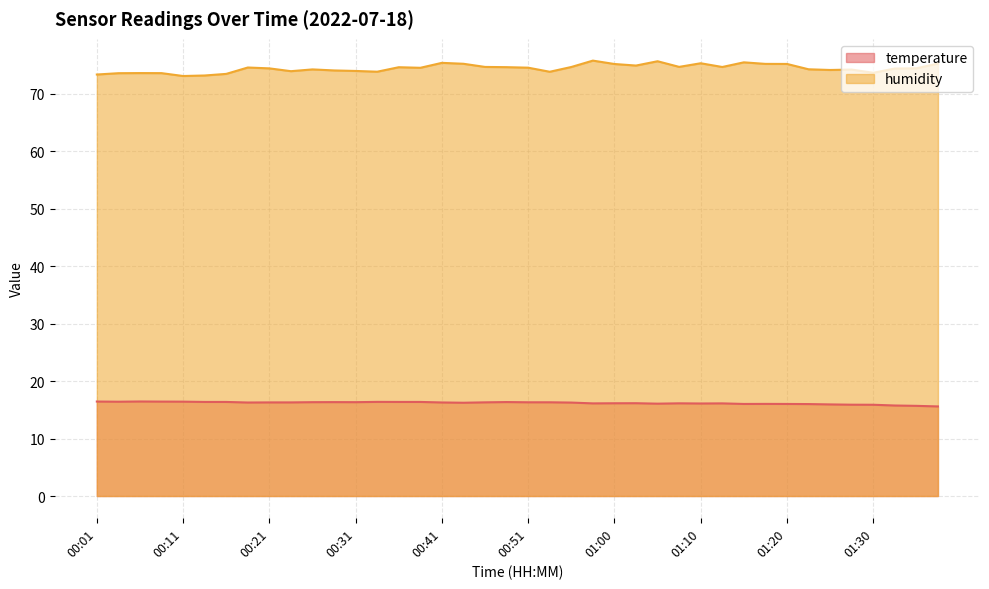

True or false: humidity and temperature cross at least once.

False